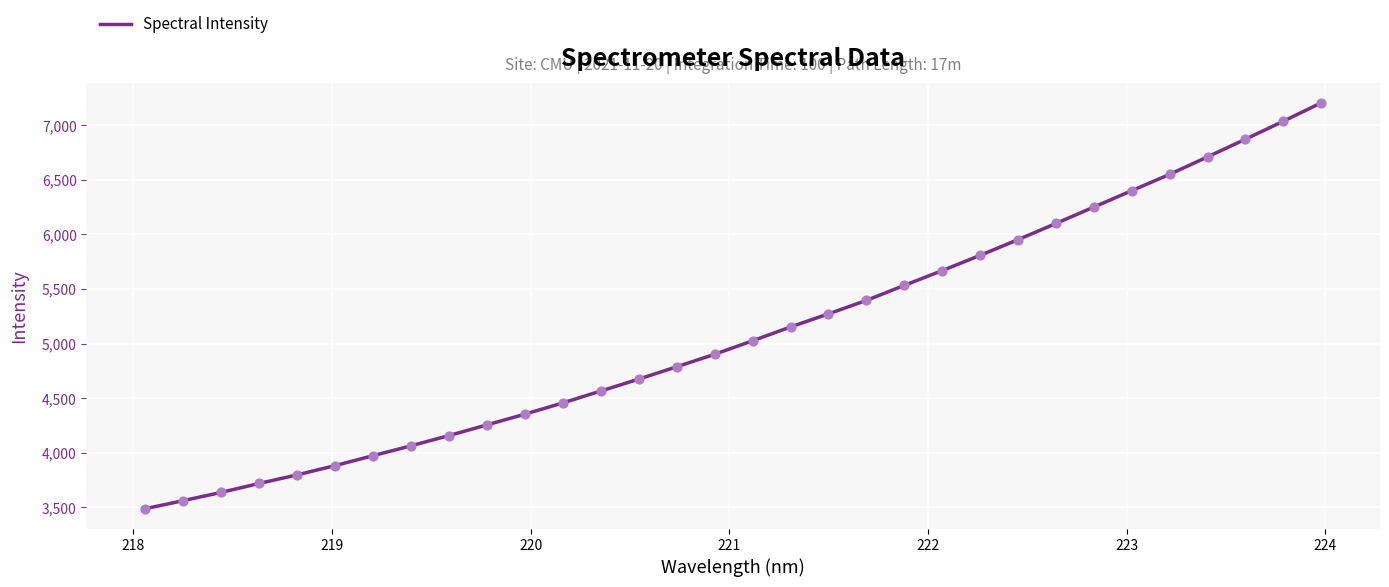

What is the maximum value shown in the chart?

7205.4